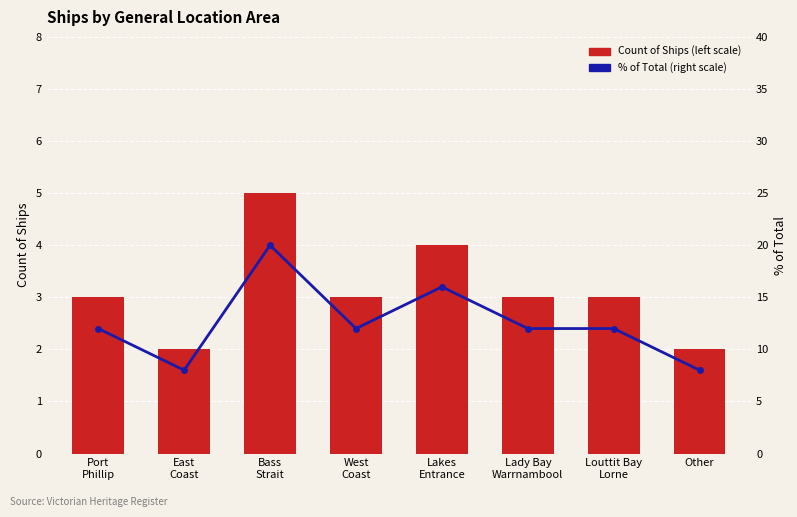

Reading right to left, list all the values displayed in this chart.

Count of Ships (left scale): 2	3	3	4	3	5	2	3
% of Total (right scale): 8	12	12	16	12	20	8	12